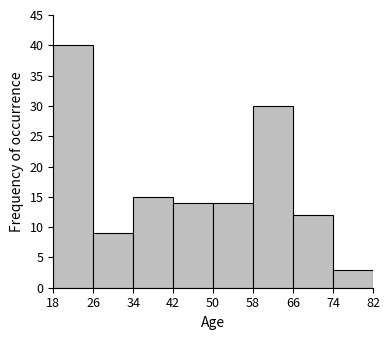

Over which range of the x-axis is the bar tallest?

18 to 26